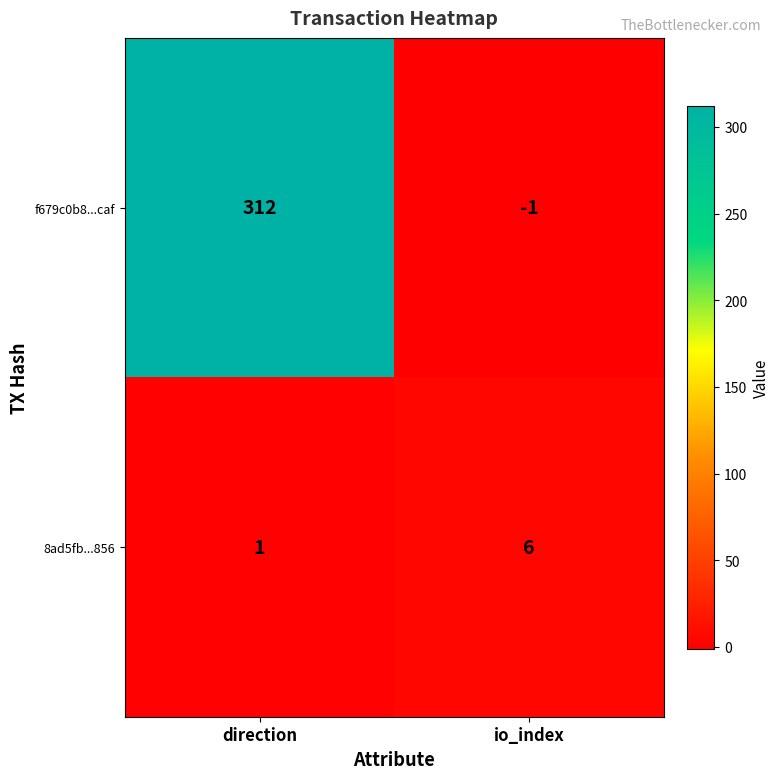

Which series changed the most between direction and io_index?

f679c0b8...caf